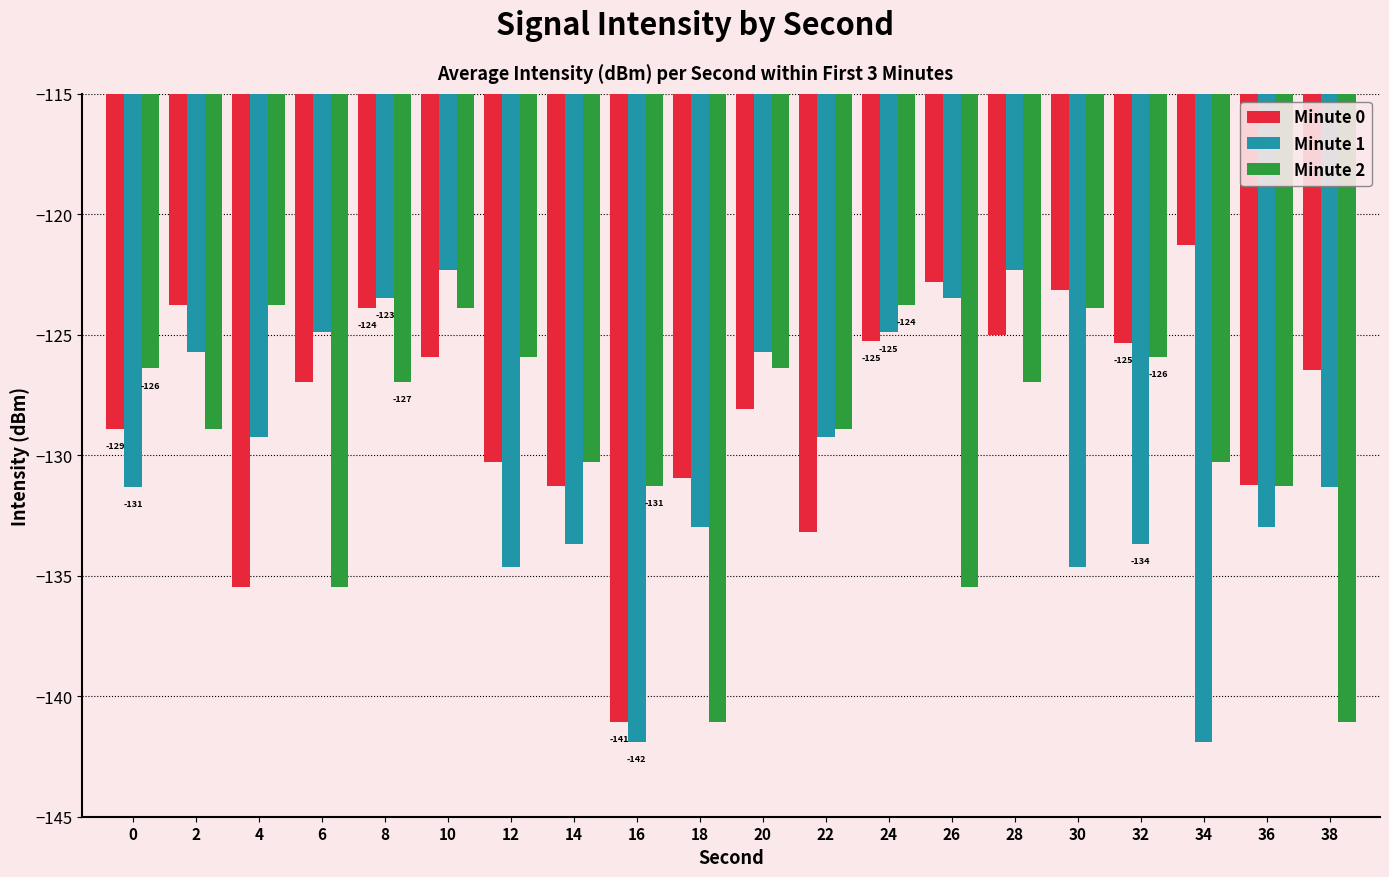

What is the minimum value for Minute 2?

-141.1